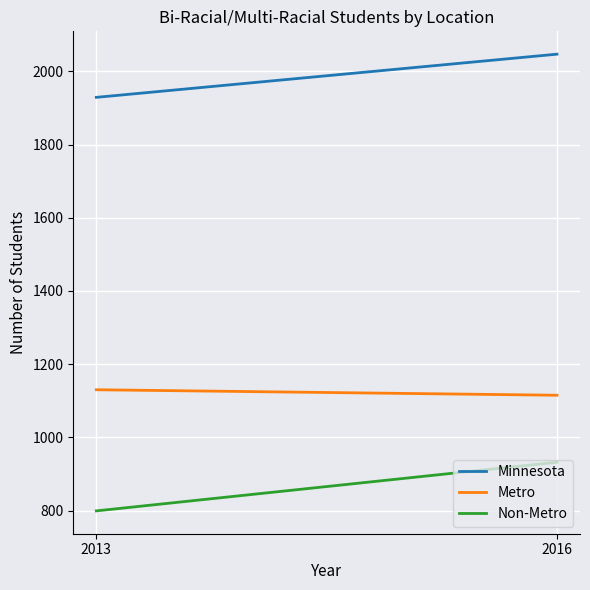

What is the value of the Non-Metro point at the 1st from the left?

799